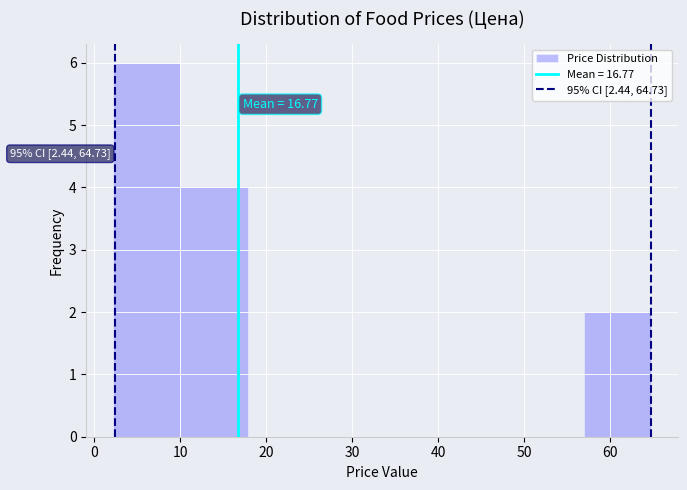

Which range on the x-axis has the tallest bar?

2 to 10